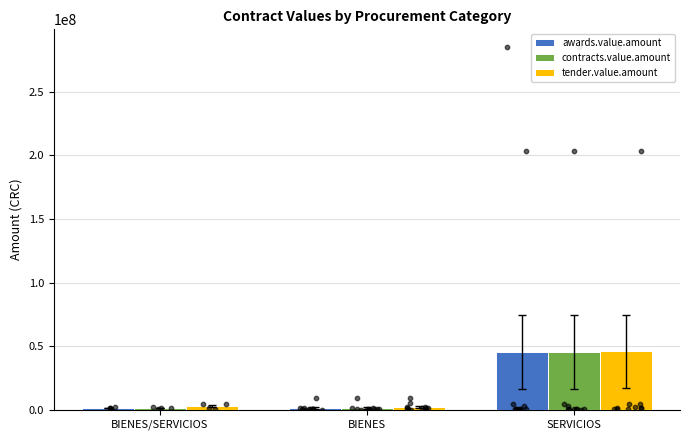

At which category is the sum across all series the highest?

SERVICIOS